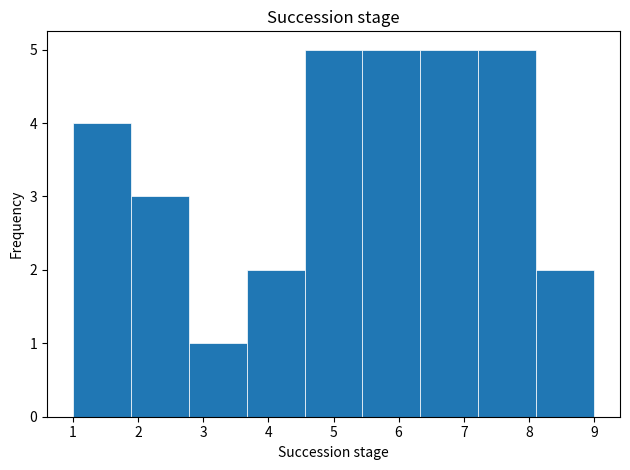

Reading left to right, list every bar in this chart as the range it spans on the x-axis followed by its height. Neither the bar edges nor the heights are printed on the chart, so give them approximately, as read against the axes.

1.0 to 1.9: 4
1.9 to 2.8: 3
2.8 to 3.7: 1
3.7 to 4.6: 2
4.6 to 5.4: 5
5.4 to 6.3: 5
6.3 to 7.2: 5
7.2 to 8.1: 5
8.1 to 9.0: 2